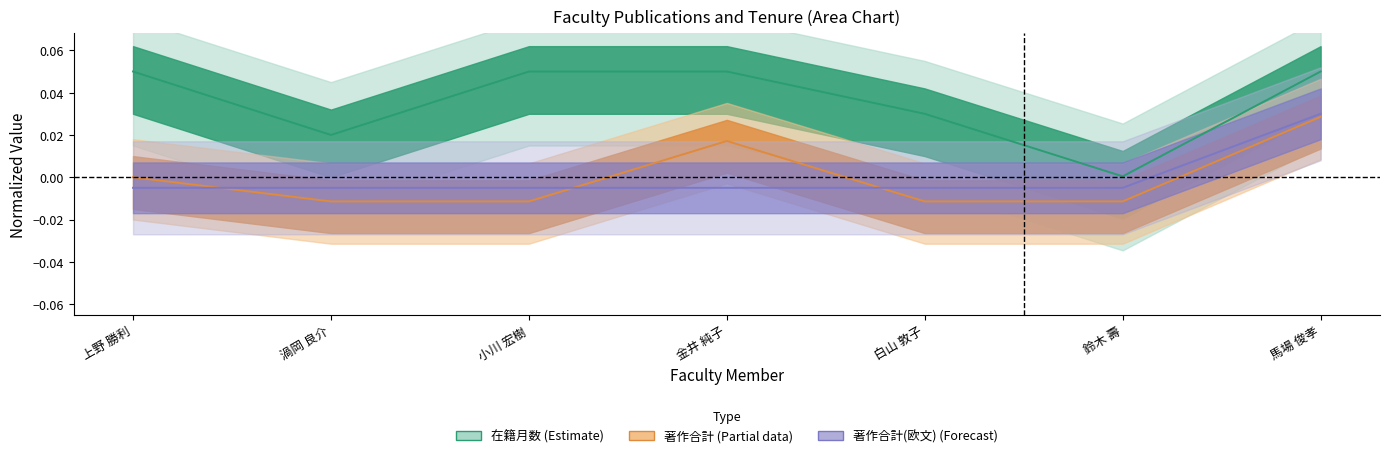

How many interior local peaks does the 著作合計 series have?

1